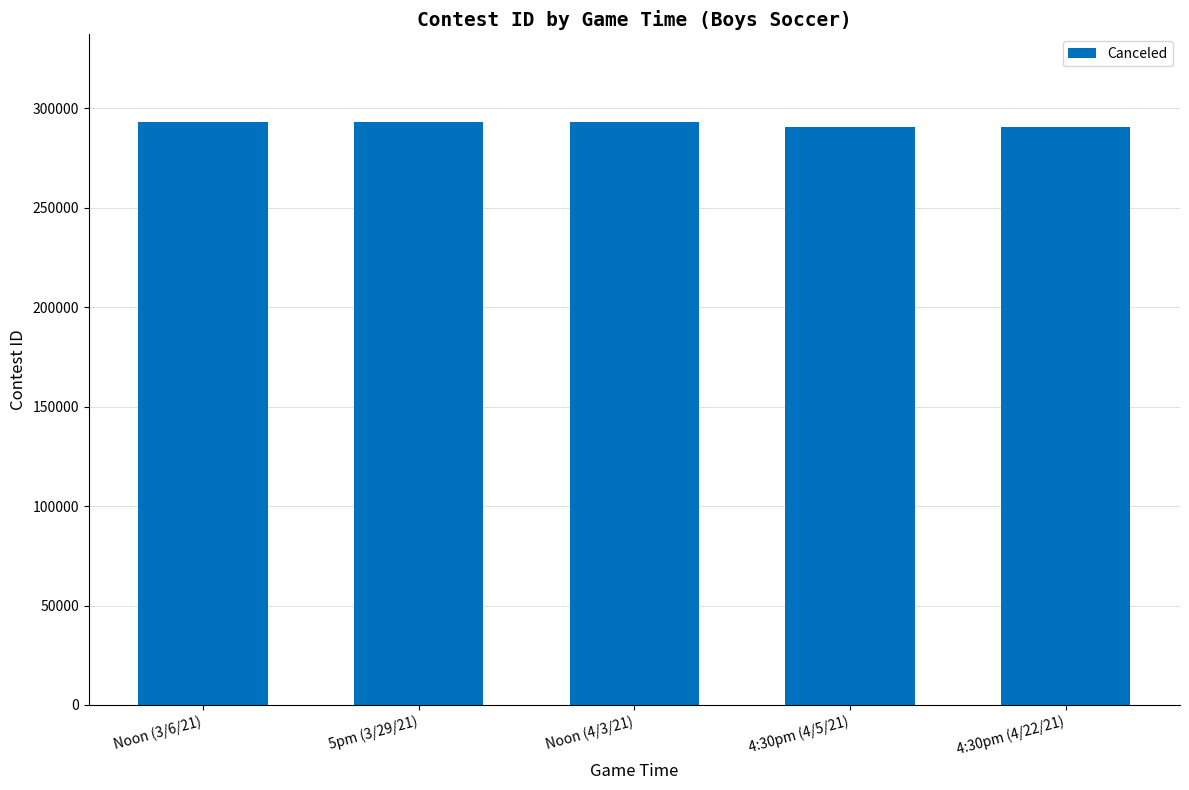

Is it true that the value at Noon (4/3/21) is 132220?

False